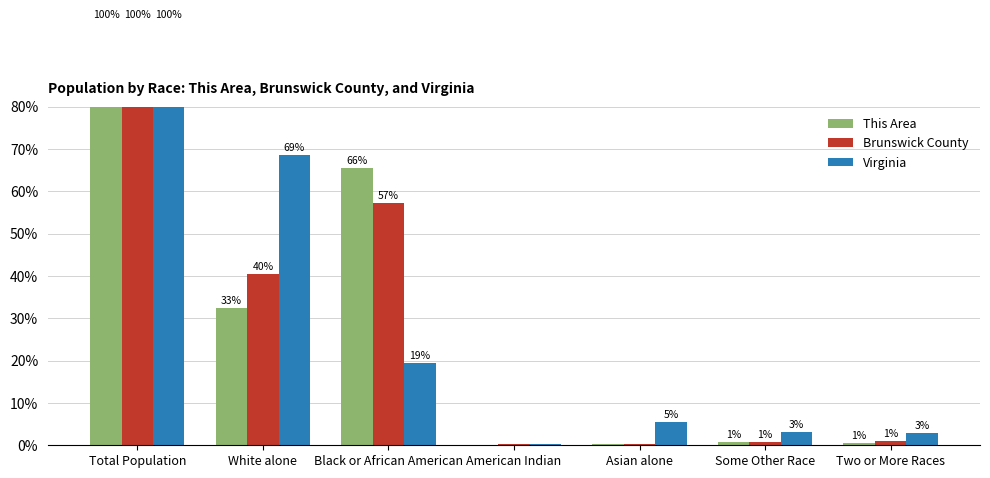

At Total Population, list the series in order from smallest to largest.

This Area, Brunswick County, Virginia